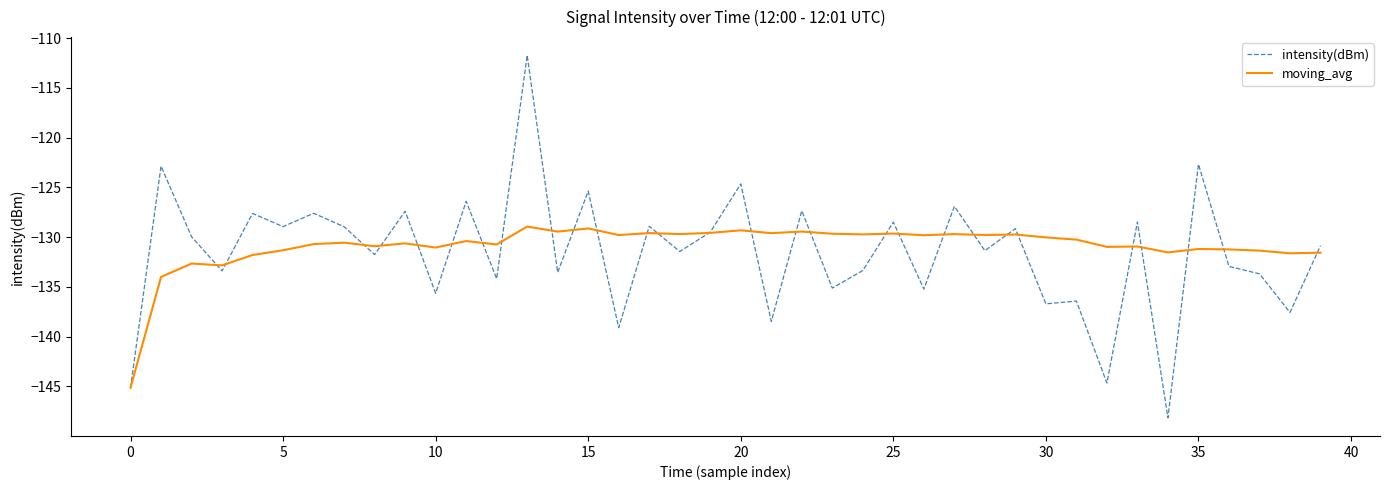

Rank the series by their maximum value, from highest to lowest.

intensity(dBm), moving_avg